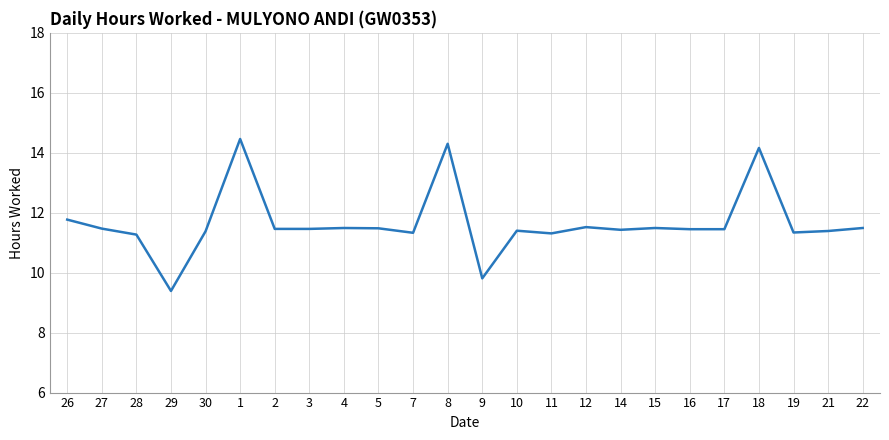

Is this an area chart (filled region under the line)?

No